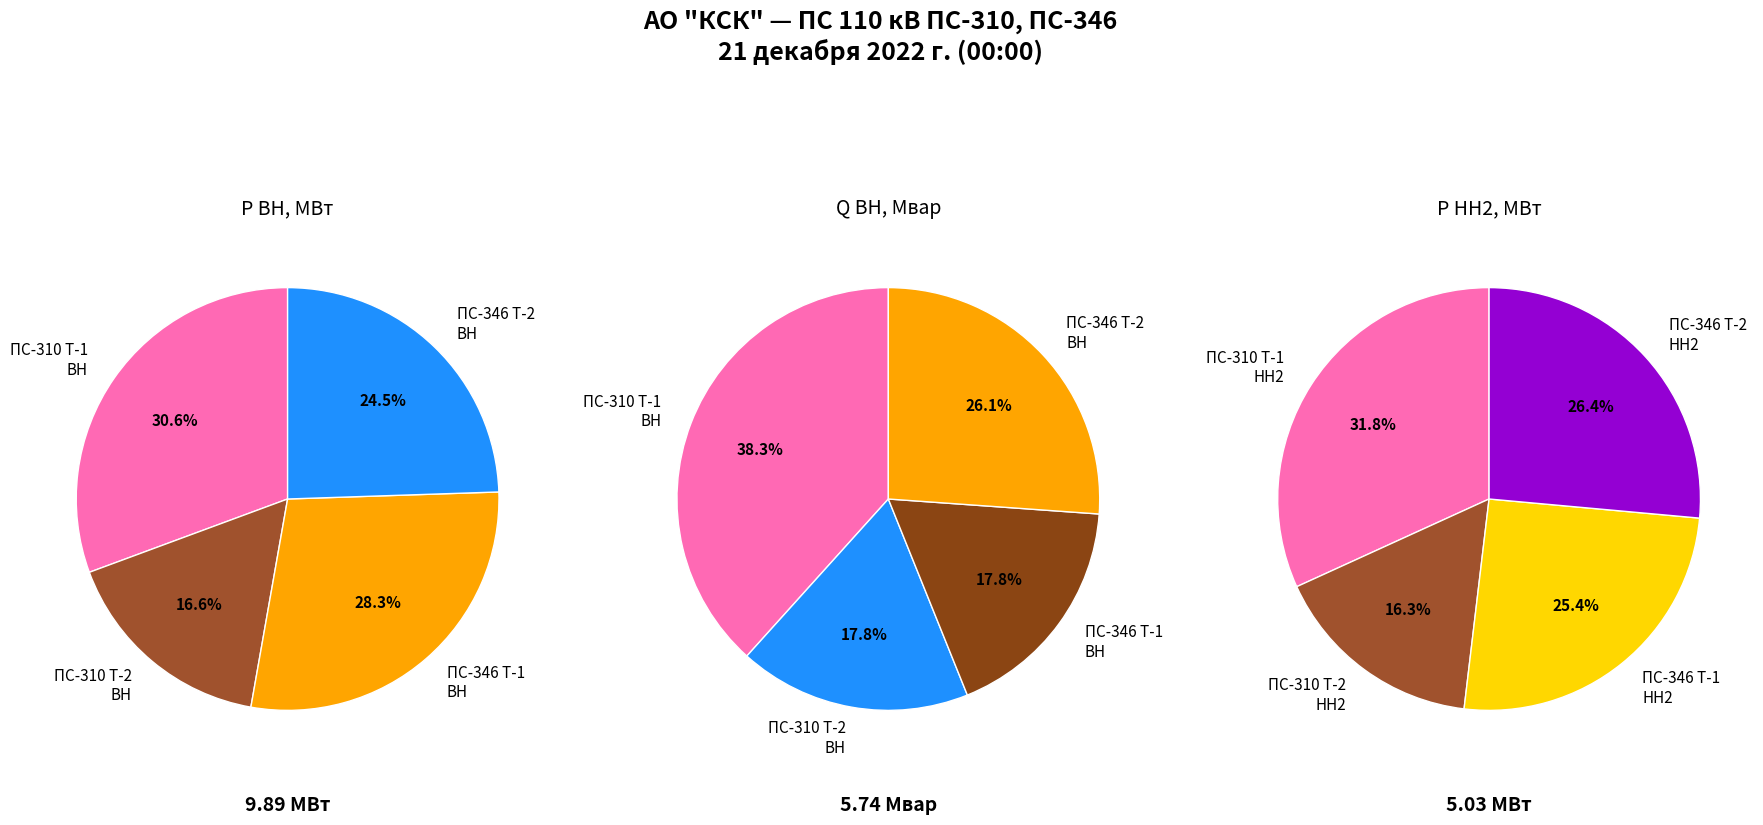

Is ПС-346 Т-2 the majority of the pie?

No